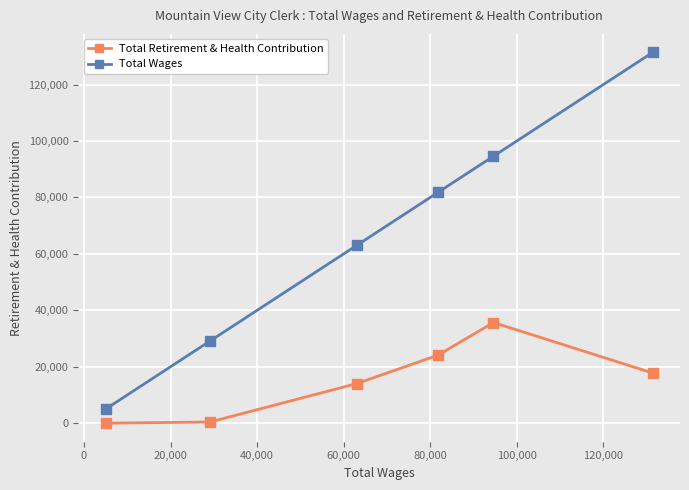

What is the difference between the second highest and minimum values in the Total Retirement & Health Contribution series?

24105